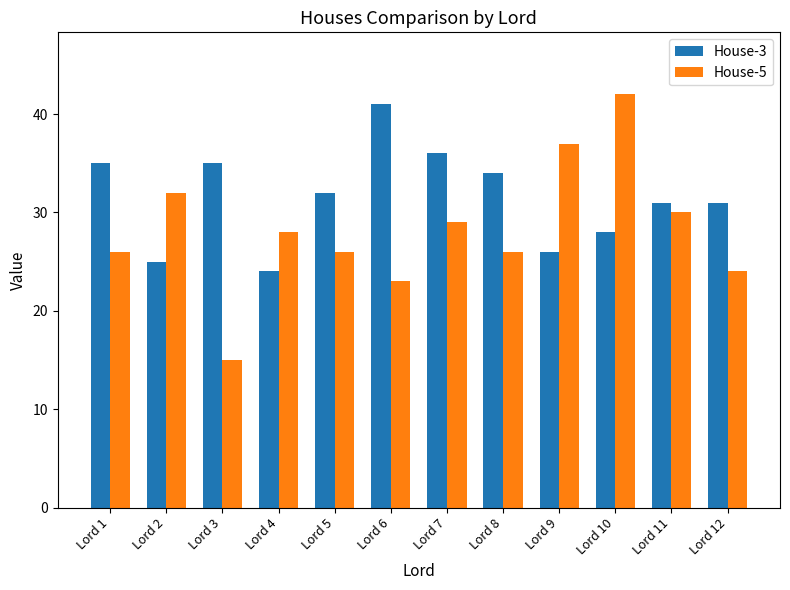

Where is House-5 nearest to the value 28?

Lord 4